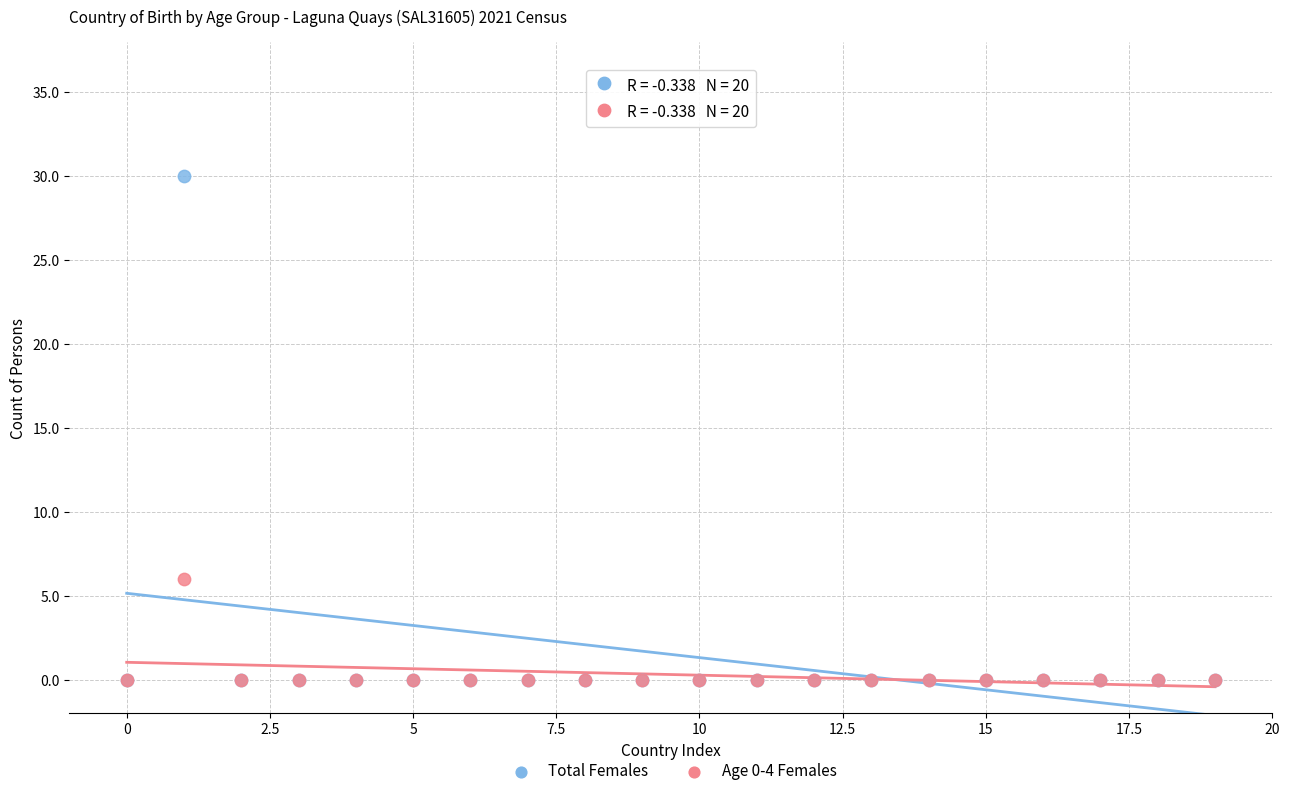

Across all series, what Y value is closest to 15?

6